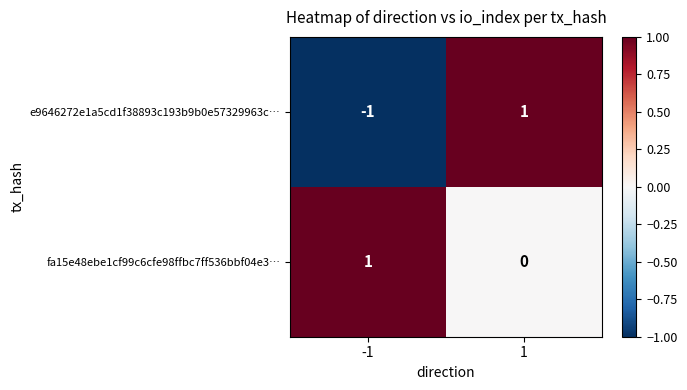

Which series has the largest total across all categories?

fa15e48ebe1cf99c6cfe98ffbc7ff536bbf04e3…